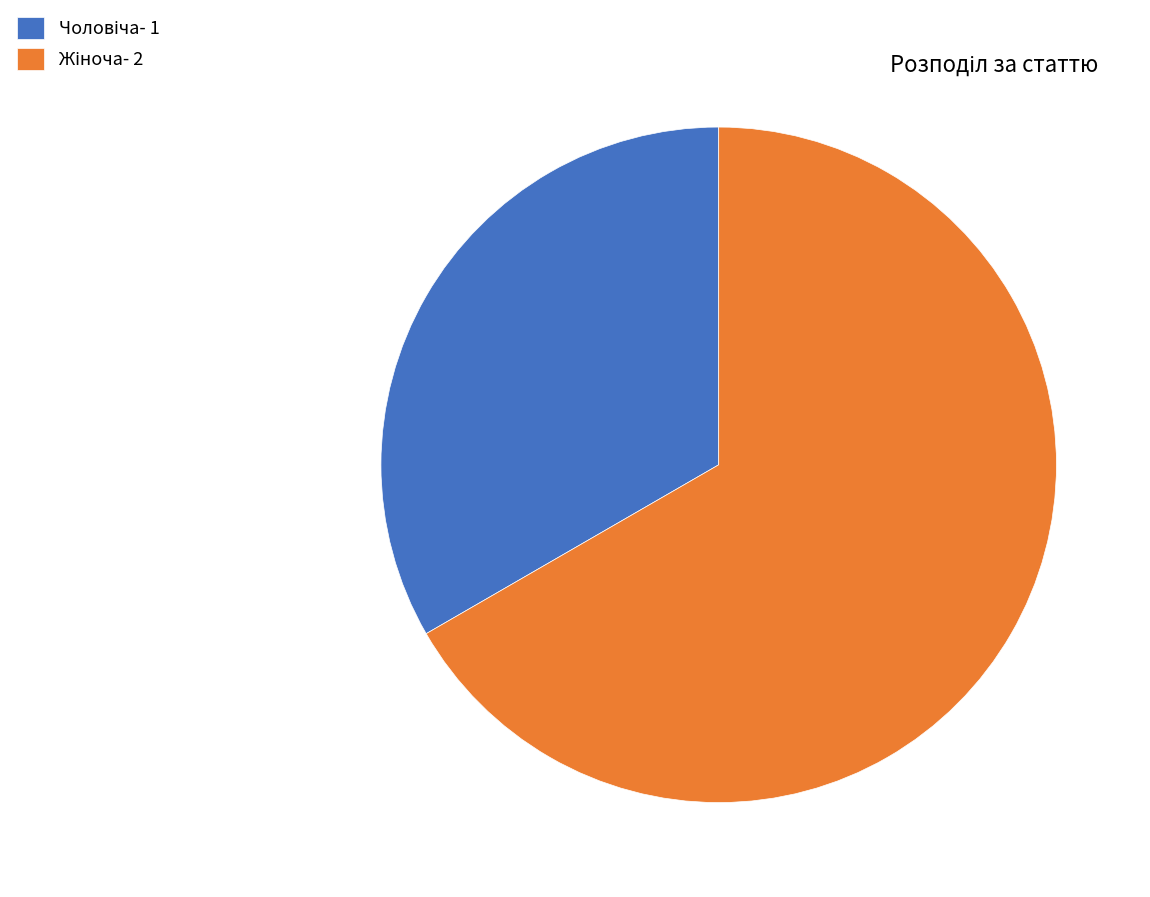

Is there any slice that represents more than half of the pie?

Yes